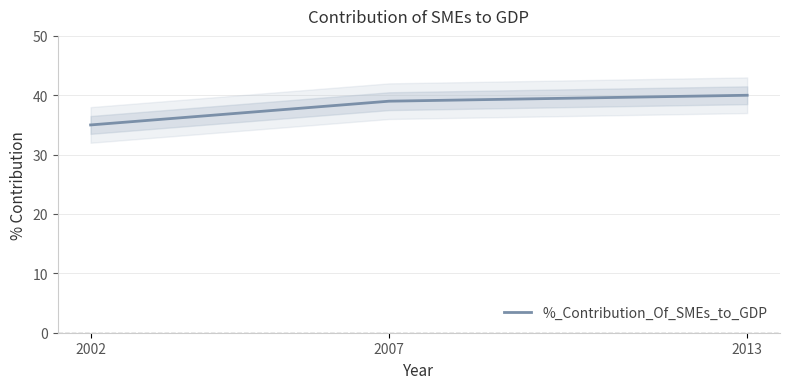

Count the values in the range 35 to 40.

3